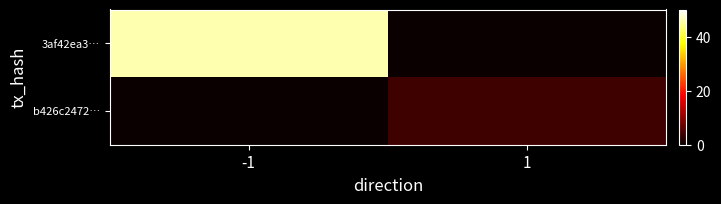

Reading left to right, transcribe all the data shown in this chart.

3af42ea3…: -1=46	1=0
b426c2472…: -1=0	1=4